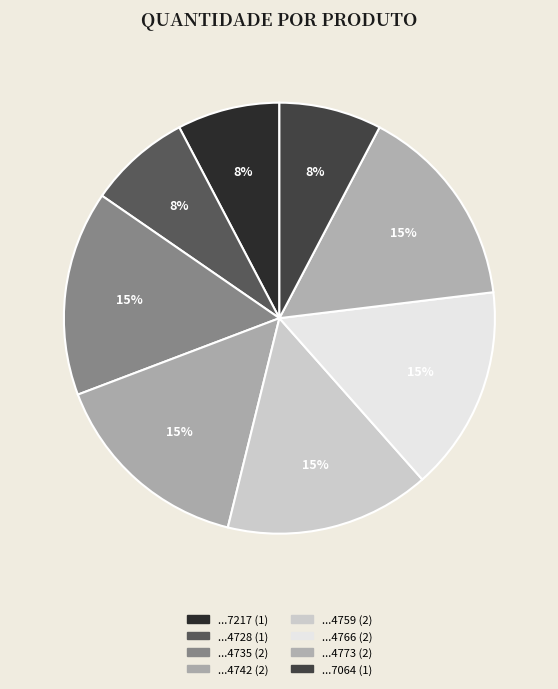

Rank the categories by value from highest to lowest.

7895493914735, 7895493914742, 7895493914759, 7895493914766, 7895493914773, 7895493917217, 7895493914728, 7895493917064